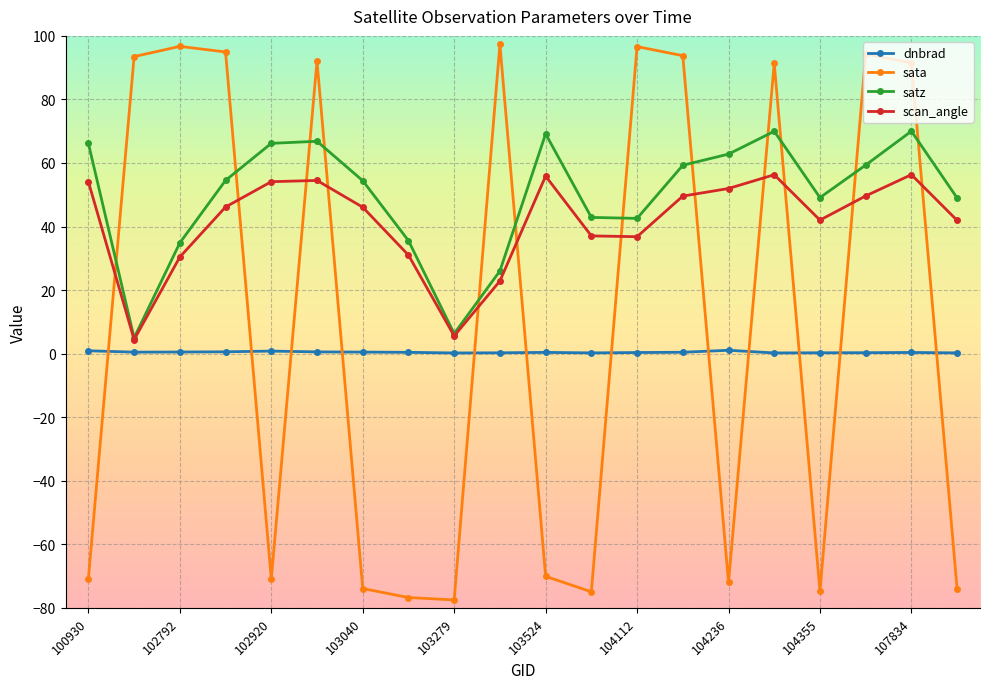

List the series in order of their peak value, highest first.

sata, satz, scan_angle, dnbrad